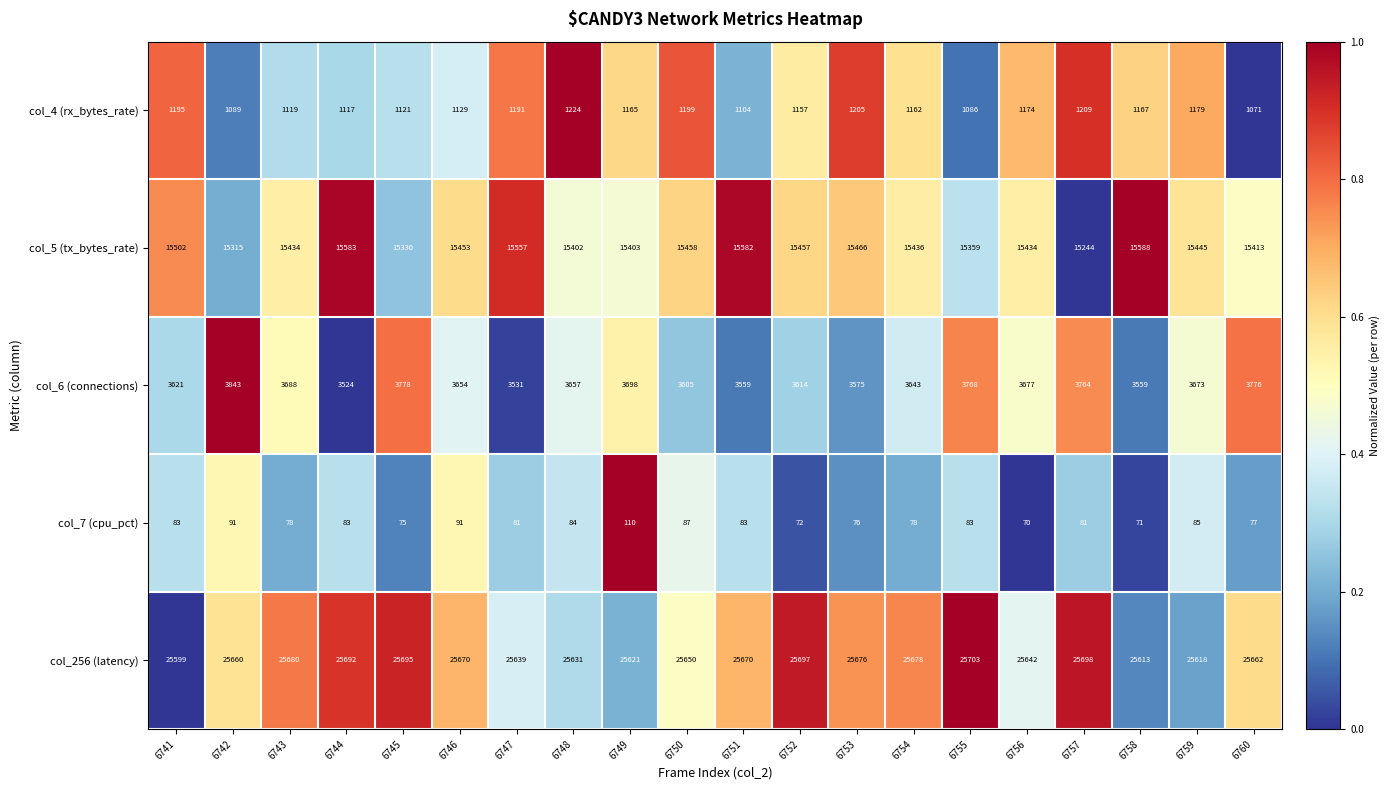

What is the difference between the maximum and minimum values in the col_6 (connections) series?

319